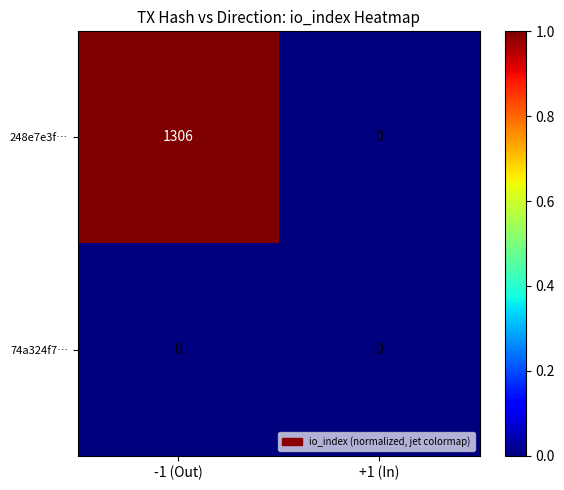

What is the spread (max minus min) of values at -1 (Out)?

1306